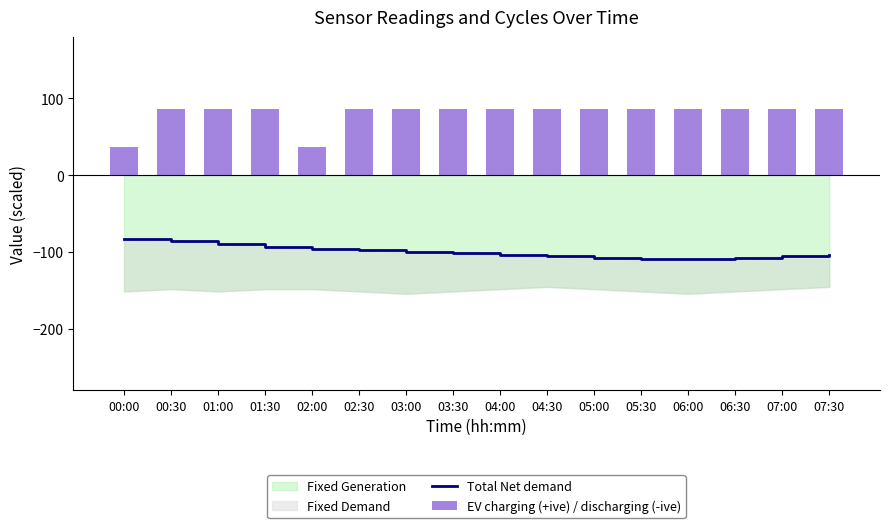

What is the value of the EV charging (+ive) / discharging (-ive) bar at the 15th from the left?

86.2